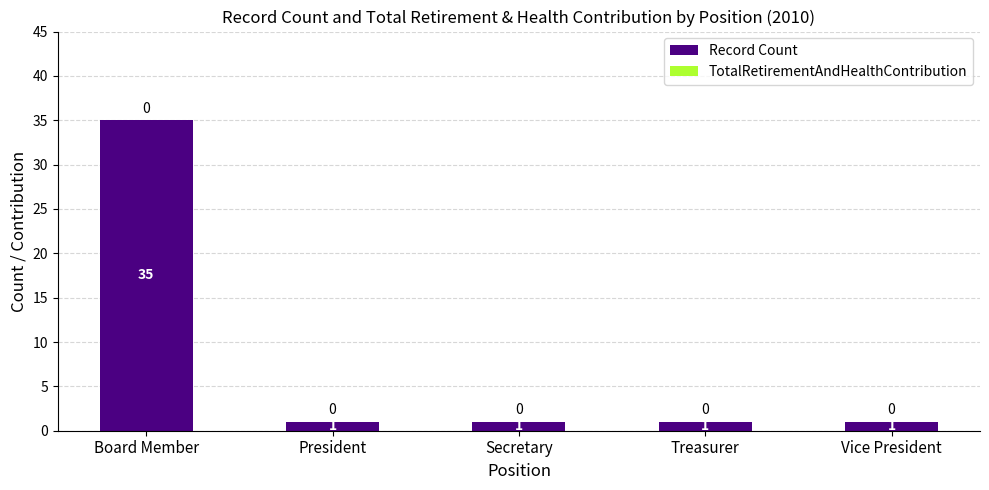

The chart shows a value of 1 at Secretary. True or false?

True